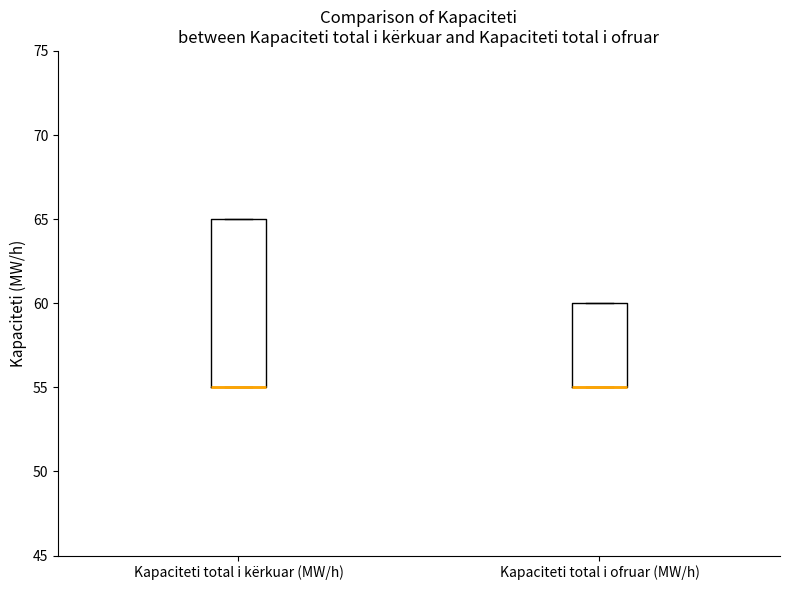

Reading left to right, transcribe this box plot: for each box, give where its median line is, the range the box spans, and where its two whiskers end, as read against the y-axis. The values are not printed on the chart, so give them approximately, as read against the axis.

Kapaciteti total i kërkuar (MW/h): median 55 (drawn on the box's lower edge), box 55 to 65, whiskers 55 to 65
Kapaciteti total i ofruar (MW/h): median 55 (drawn on the box's lower edge), box 55 to 60, whiskers 55 to 60